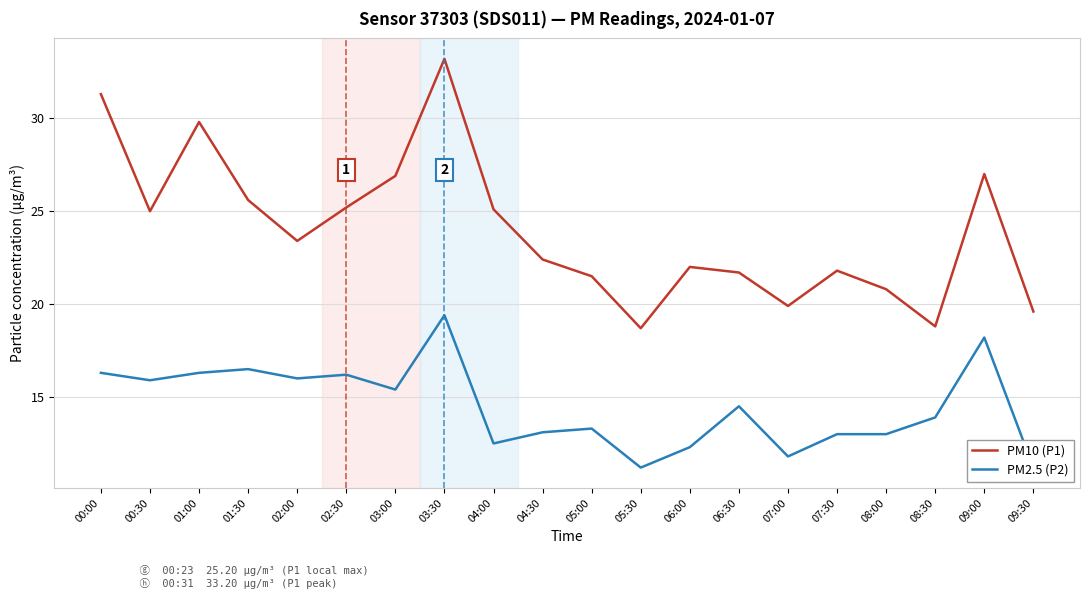

What is the label of the 1st point from the left?

00:00